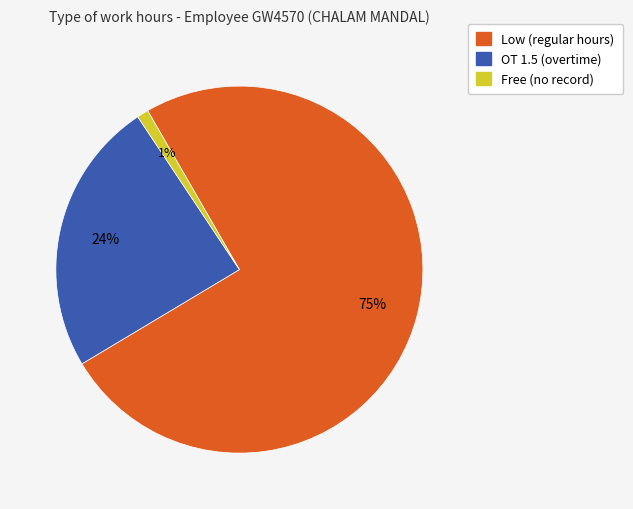

To the nearest percent, what is the difference between the largest and smallest slice percentages?

74%